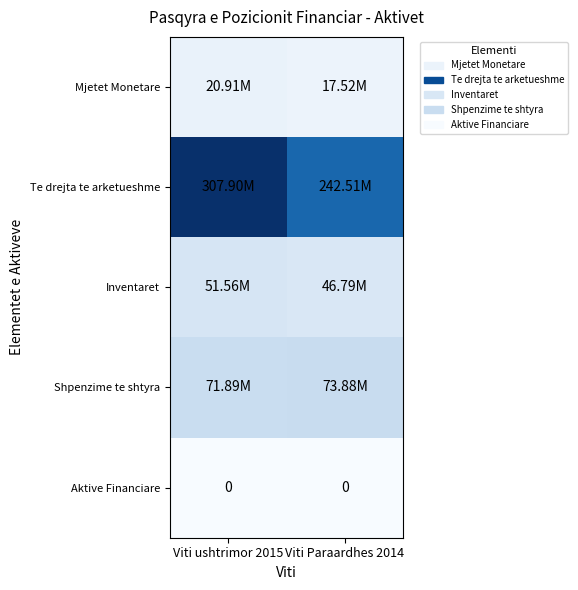

Which series has the largest total across all categories?

Te drejta te arketueshme